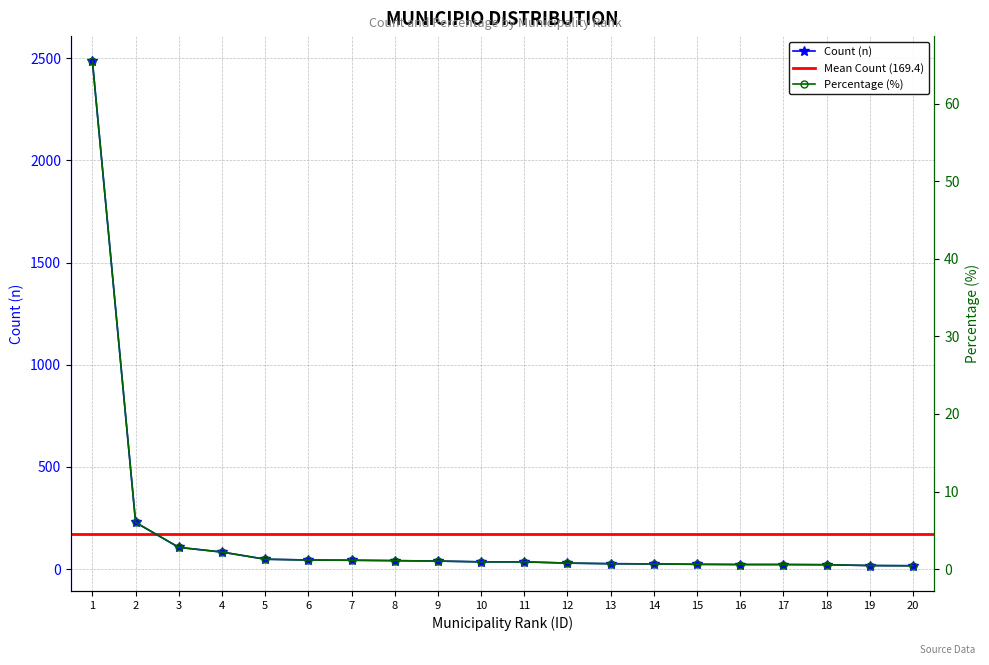

Reading left to right, what are all the values shown in this chart?

n: 2485.0	228.0	106.0	83.0	48.0	44.0	43.0	41.0	39.0	35.0	35.0	29.0	26.0	25.0	23.0	22.0	22.0	21.0	17.0	16.0
%: 65.5	6.0	2.8	2.2	1.3	1.2	1.1	1.1	1.0	0.9	0.9	0.8	0.7	0.7	0.6	0.6	0.6	0.6	0.4	0.4